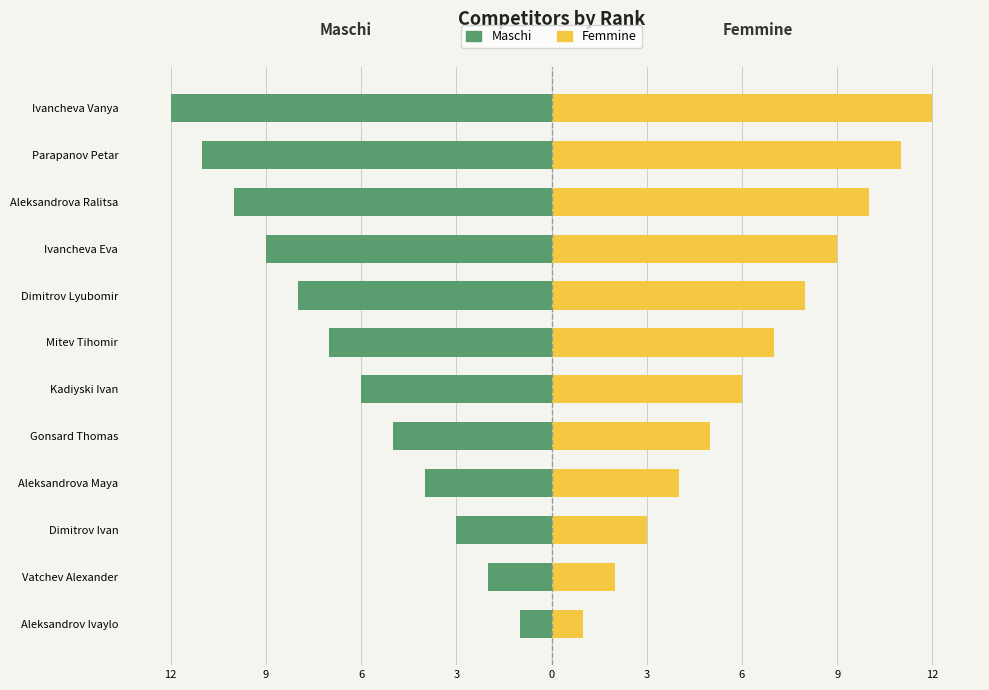

Is it true that Maschi equals -3 at Kadiyski Ivan?

False